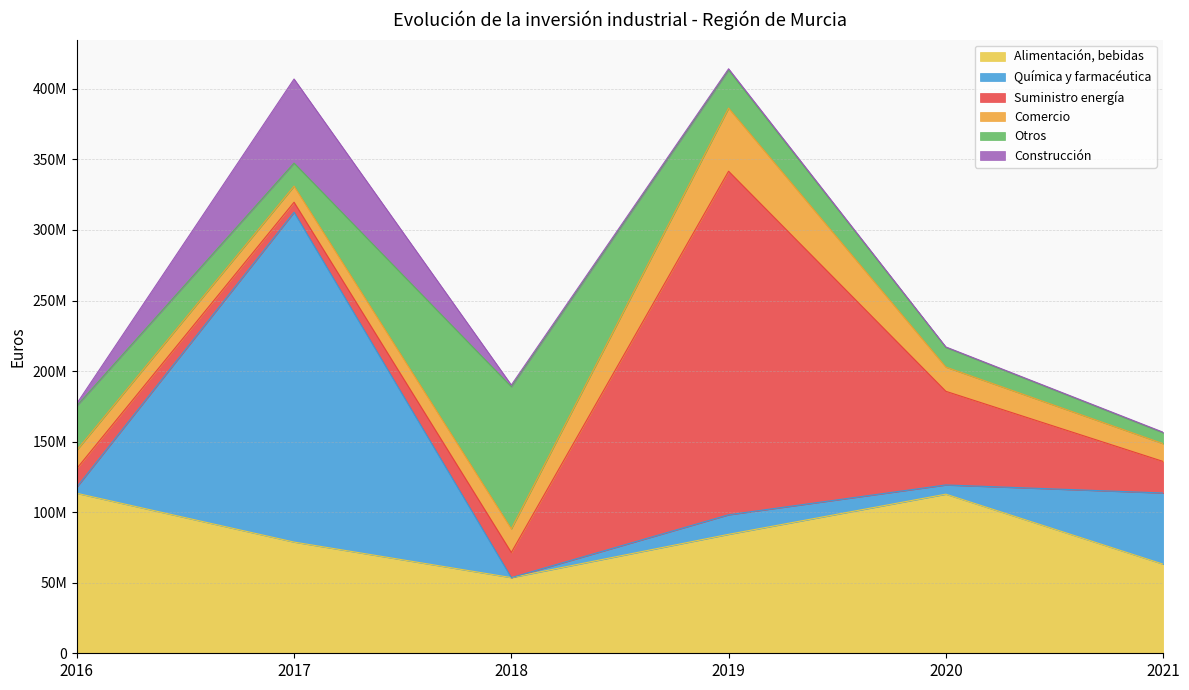

How many values in the Suministro energía series exceed 22362279?

3